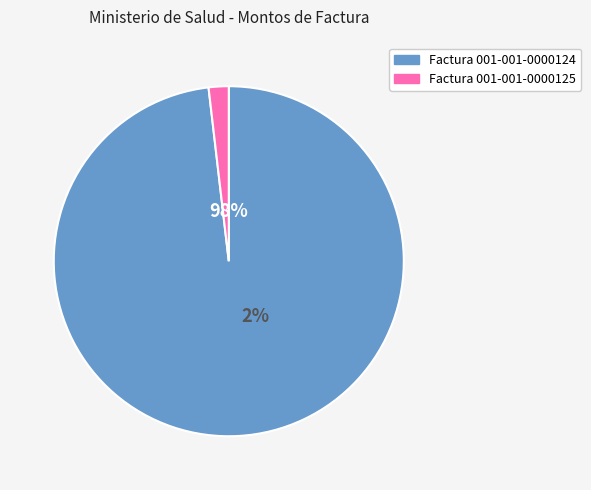

To the nearest percent, what is the average slice percentage?

50%